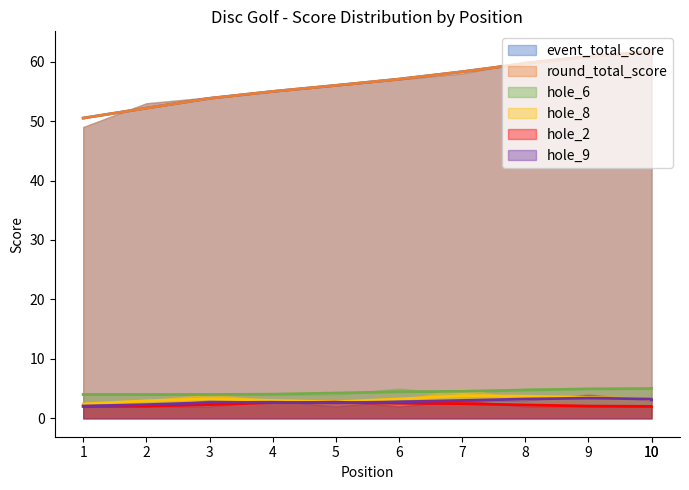

What are all the series names shown in the legend?

event_total_score, round_total_score, hole_6, hole_8, hole_2, hole_9